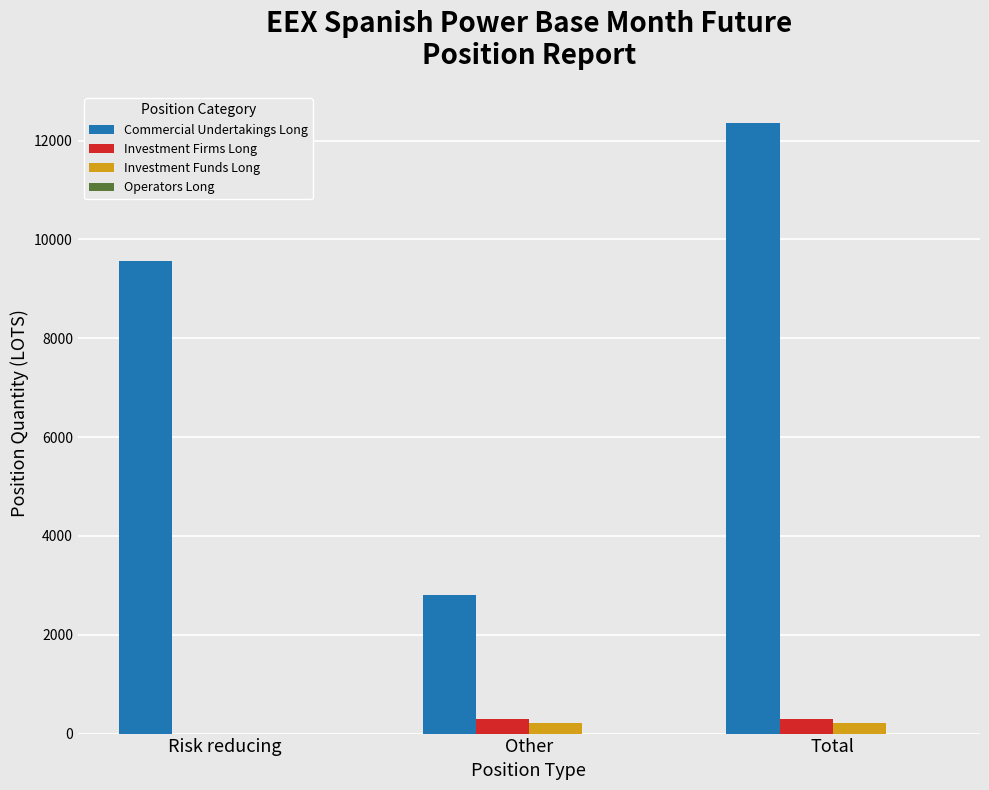

Is the value of Investment Funds Long at Total greater than the value of Commercial Undertakings Long at Other?

No